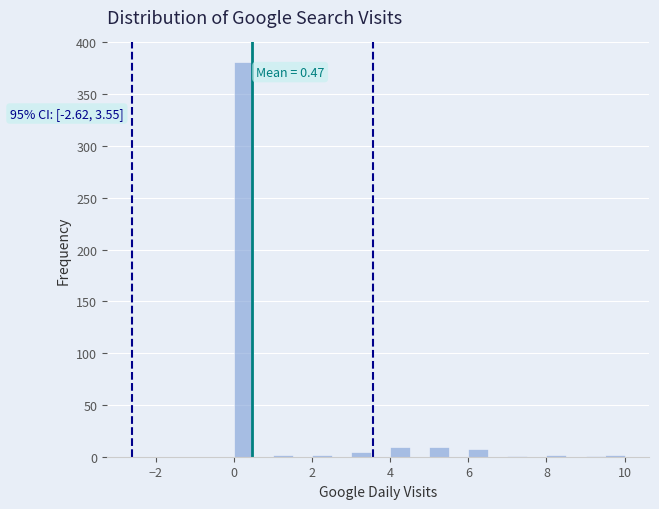

Read against the x-axis, roughly where is the centre of the tallest bar?

0.2